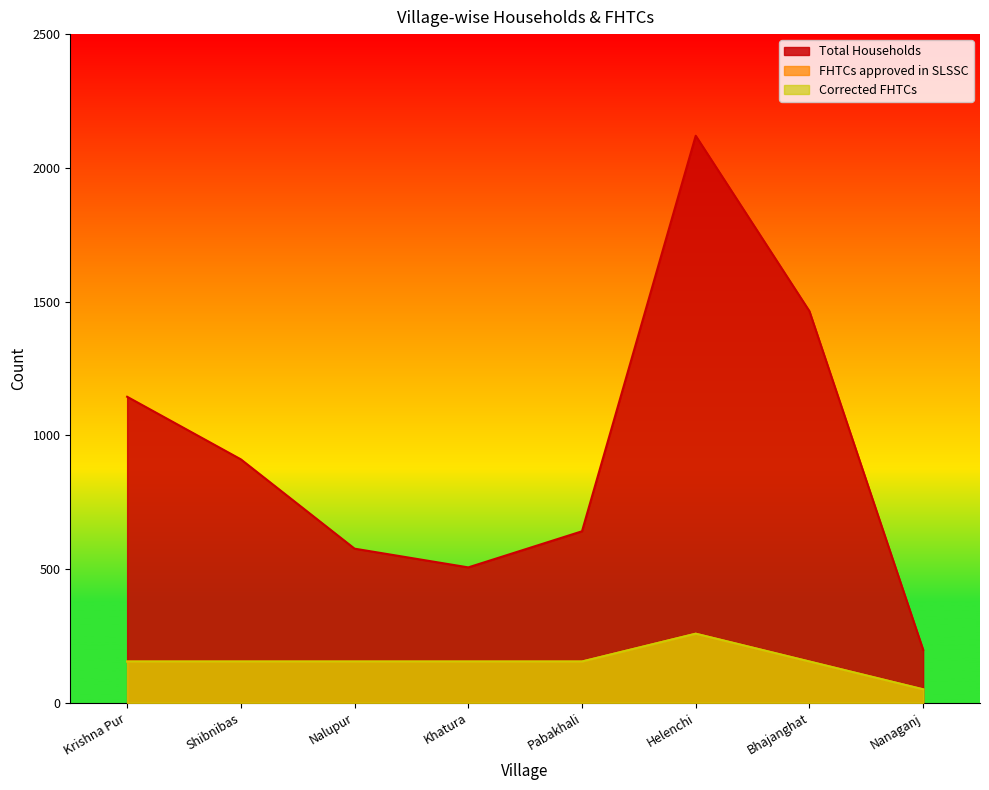

What is the maximum value for Total Households?

2120